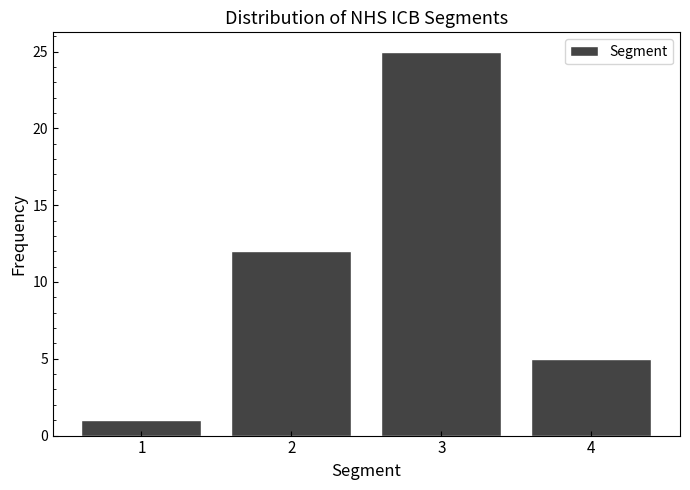

Reading left to right, list every bar in this chart as the range it spans on the x-axis followed by its height. The values are not printed on the chart, so give them approximately, as read against the axis.

0.5 to 1.5: 1
1.5 to 2.5: 12
2.5 to 3.5: 25
3.5 to 4.5: 5